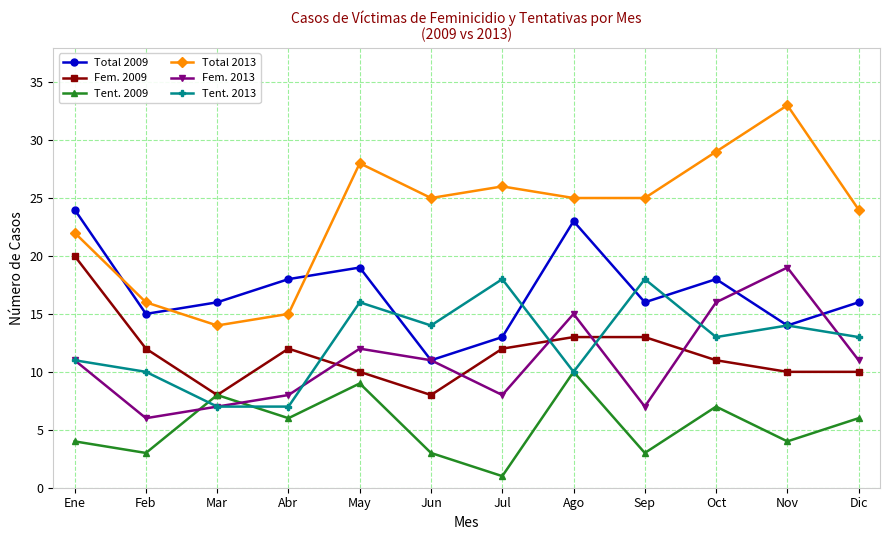

Which series has the largest total across all categories?

Total 2013